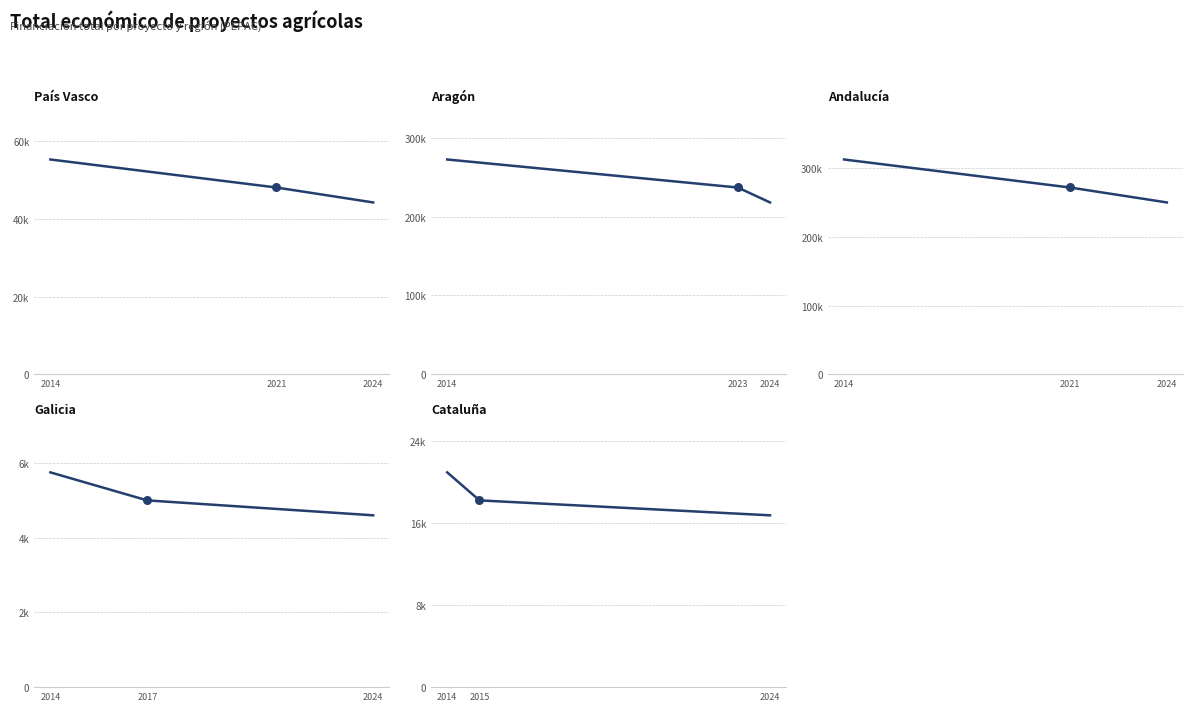

Which series has the widest spread of Y values?

Andalucía